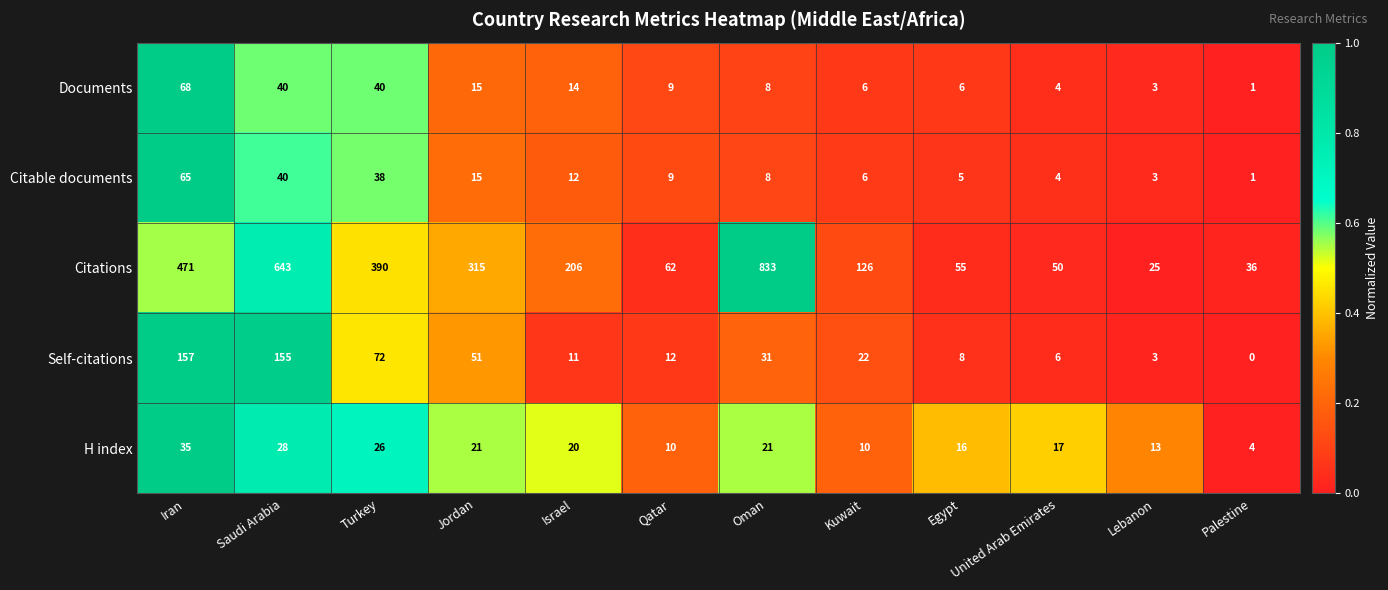

List the series in order of their peak value, lowest first.

H index, Citable documents, Documents, Self-citations, Citations